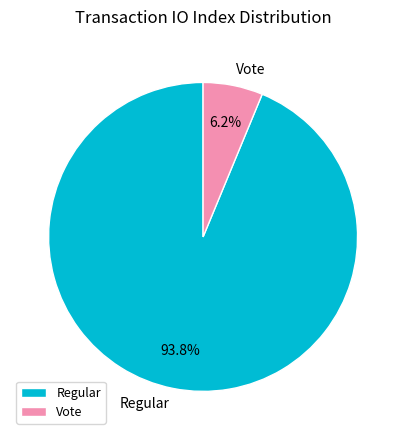

How many segments does this pie chart have?

2